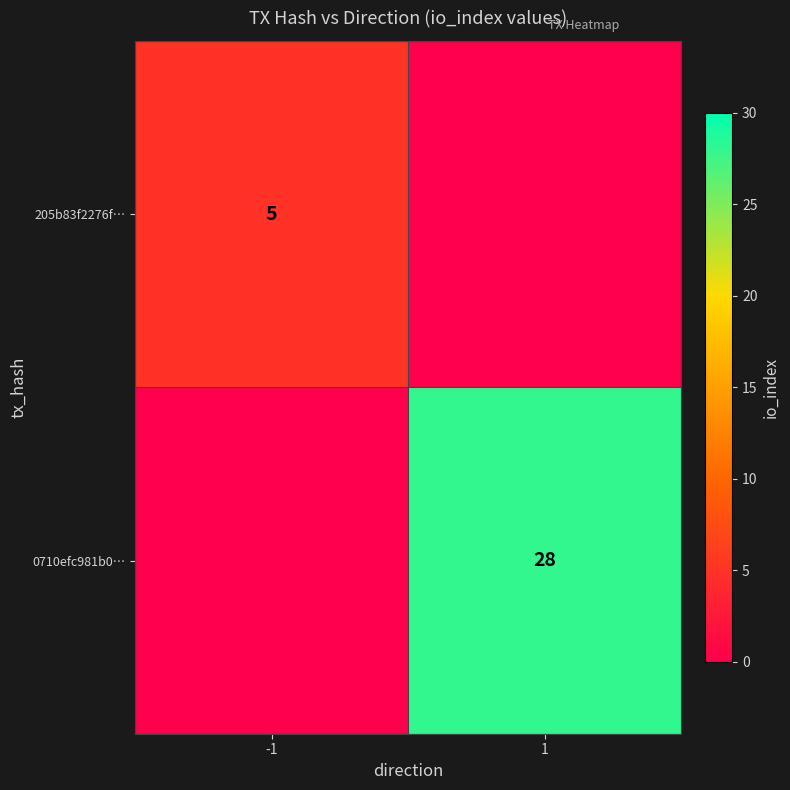

Is the value of 0710efc981b0… at 1 greater than the value of 205b83f2276f… at -1?

Yes